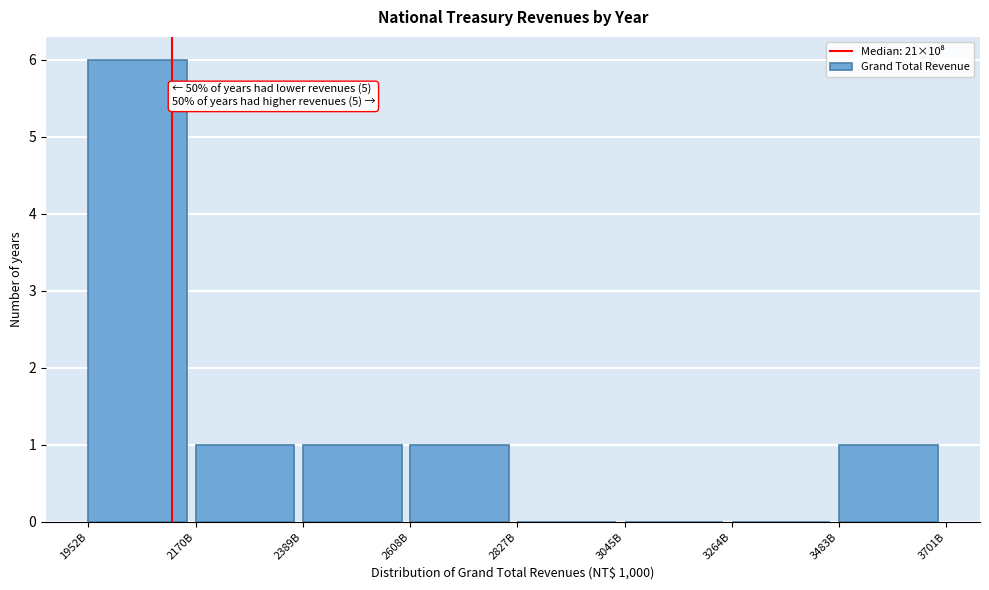

Reading right to left, list all the values displayed in this chart.

3483B=1	3264B=0	3045B=0	2827B=0	2608B=1	2389B=1	2170B=1	1952B=6